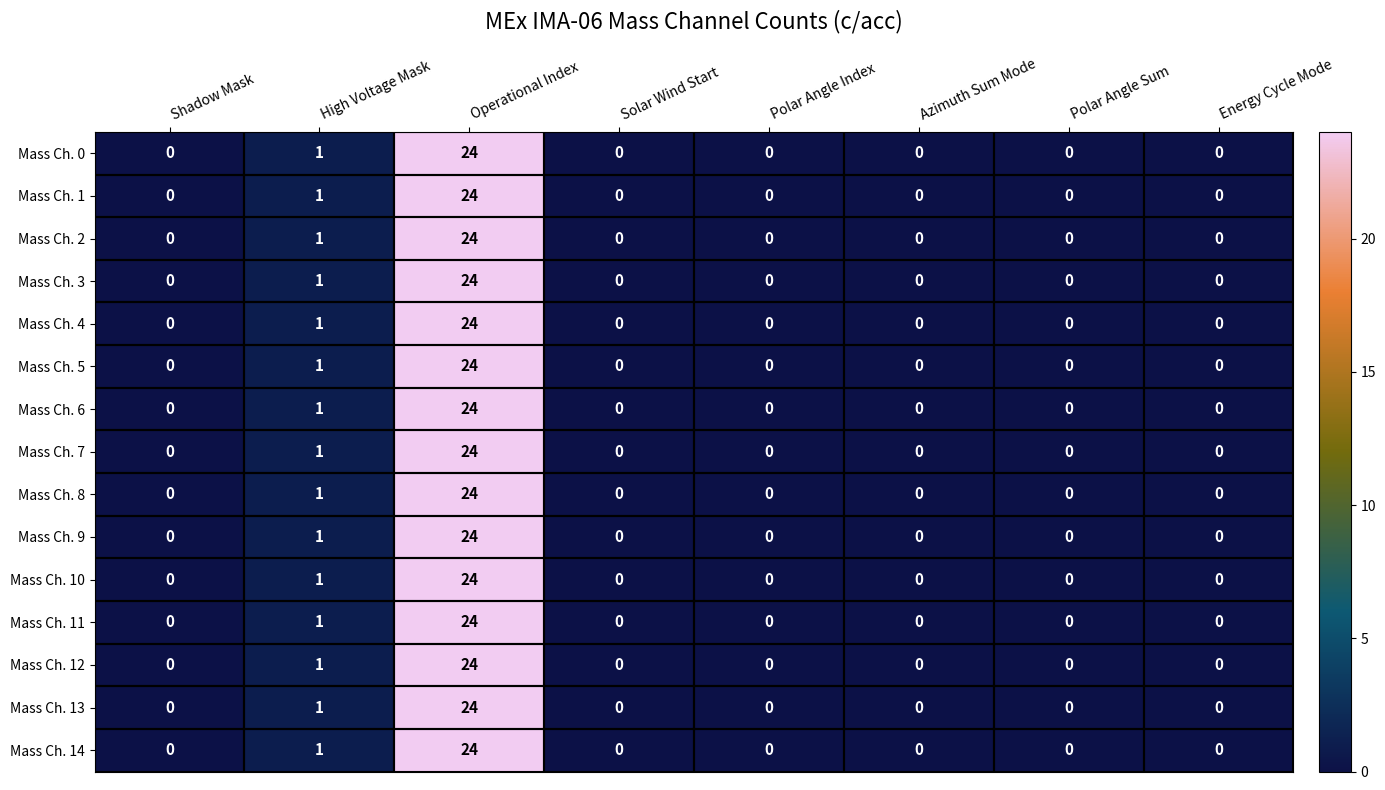

What value does the Mass Ch. 7 series have at Operational Index?

24